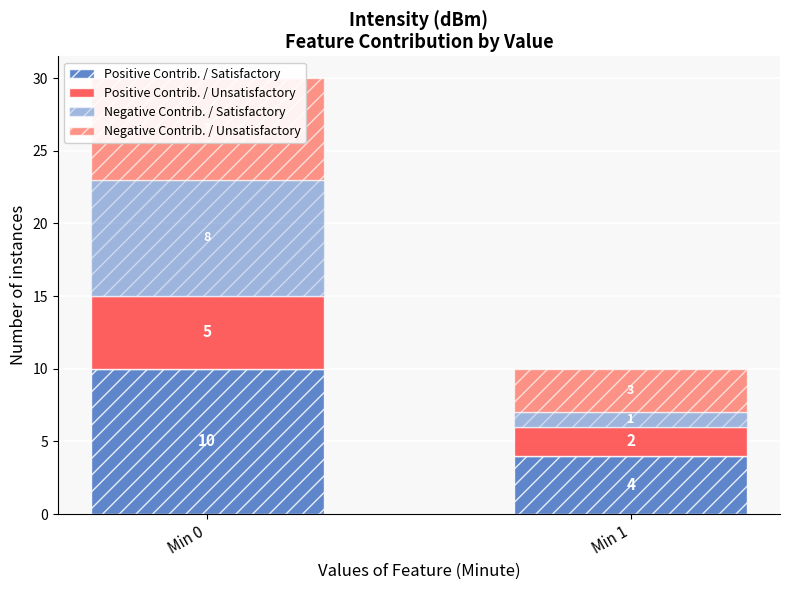

Rank the series at Min 0 from highest to lowest value.

Positive Contrib. / Satisfactory, Negative Contrib. / Satisfactory, Negative Contrib. / Unsatisfactory, Positive Contrib. / Unsatisfactory